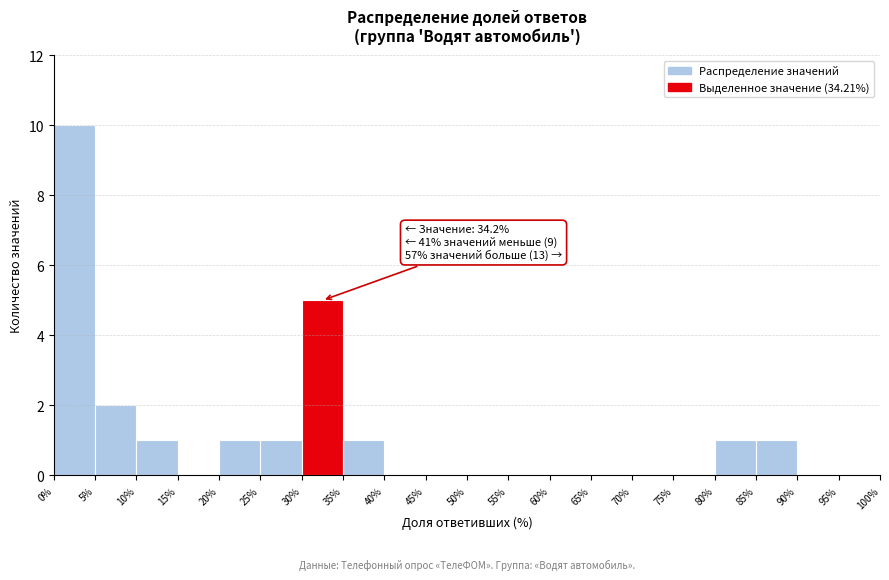

Over which range of the x-axis is the bar tallest?

0% to 5%